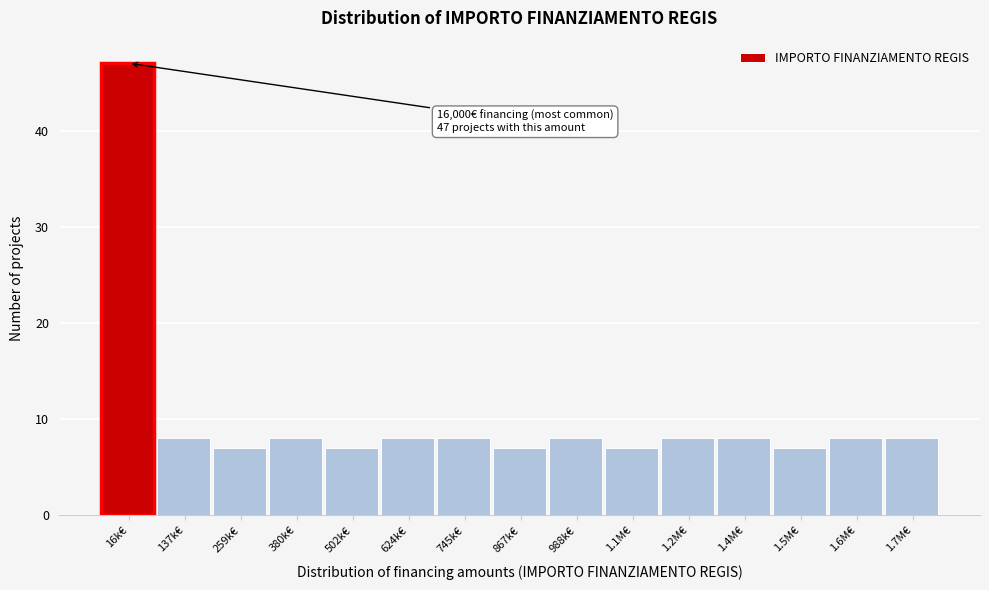

Reading left to right, what are all the values shown in this chart?

47	8	7	8	7	8	8	7	8	7	8	8	7	8	8